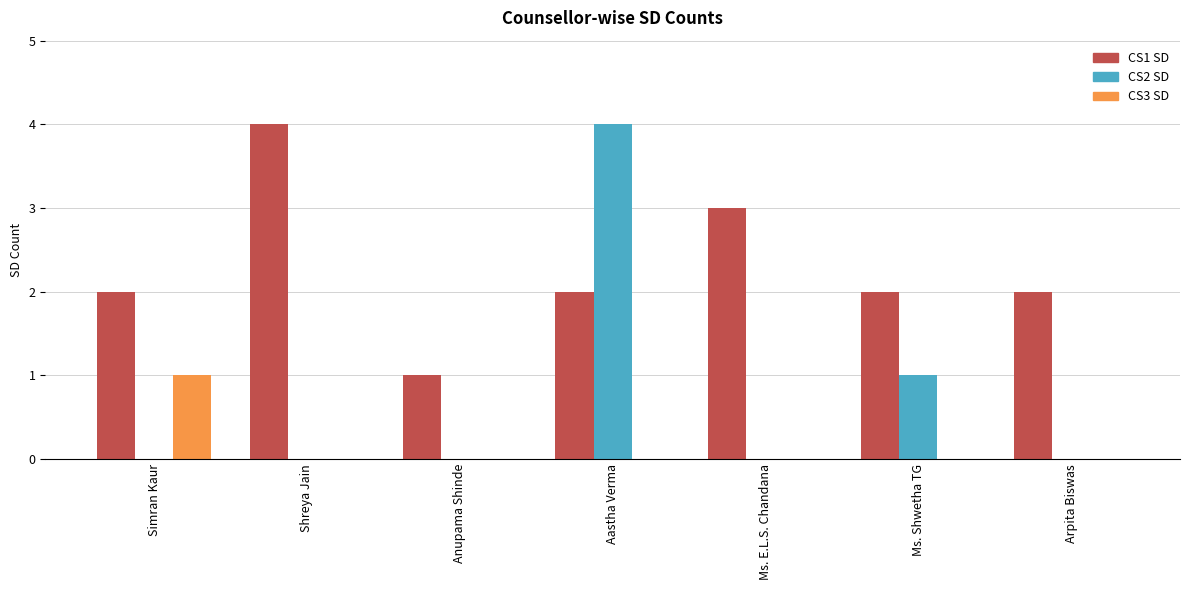

Which series has the largest total across all categories?

CS1 SD